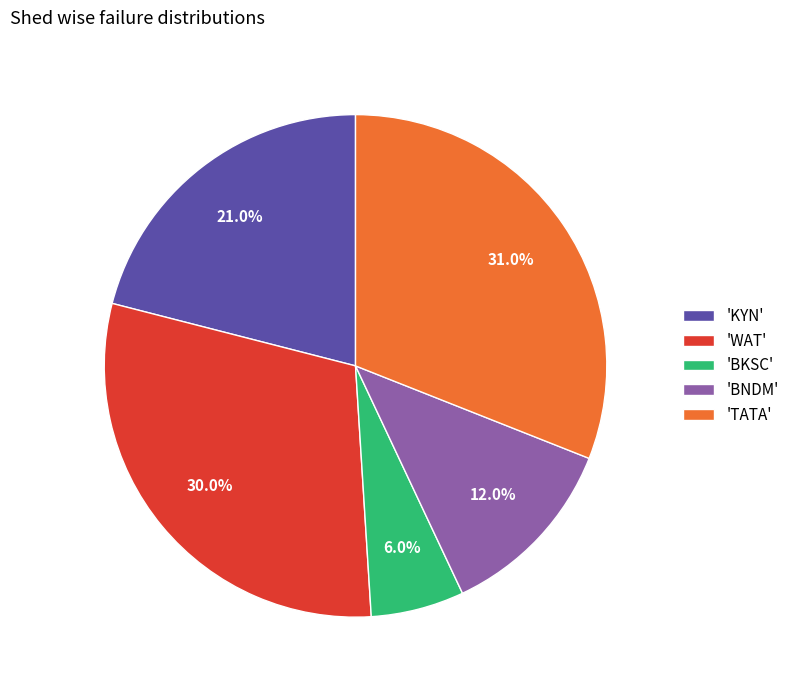

How many segments does this pie chart have?

5